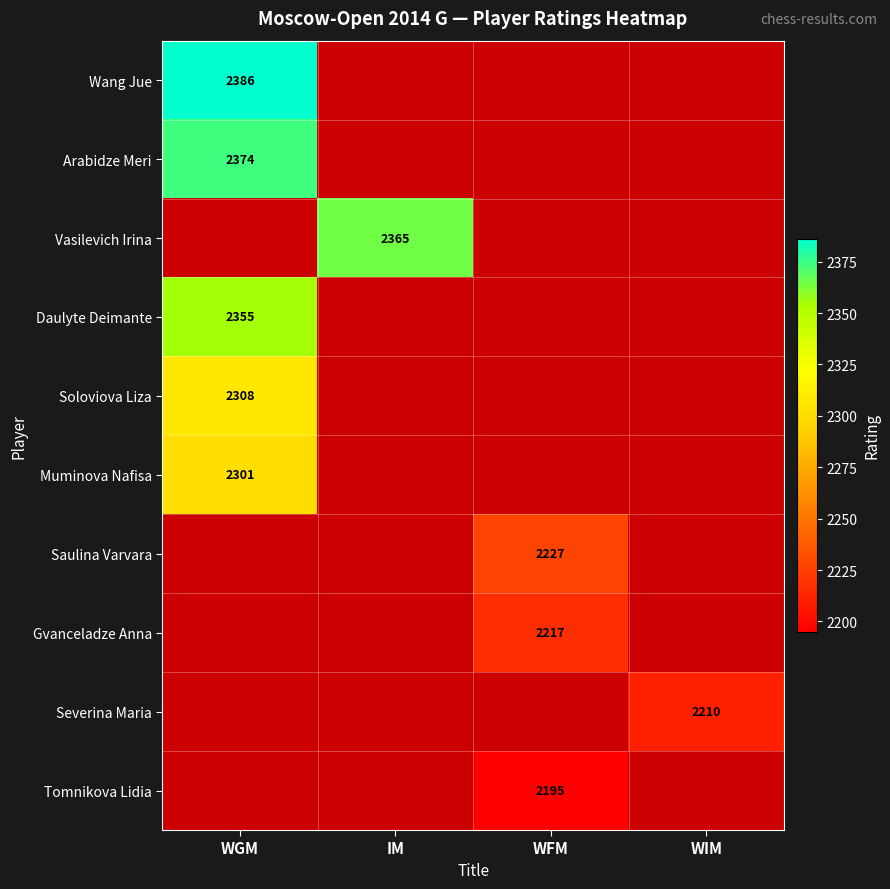

The value of Wang Jue at WGM is 921. True or false?

False